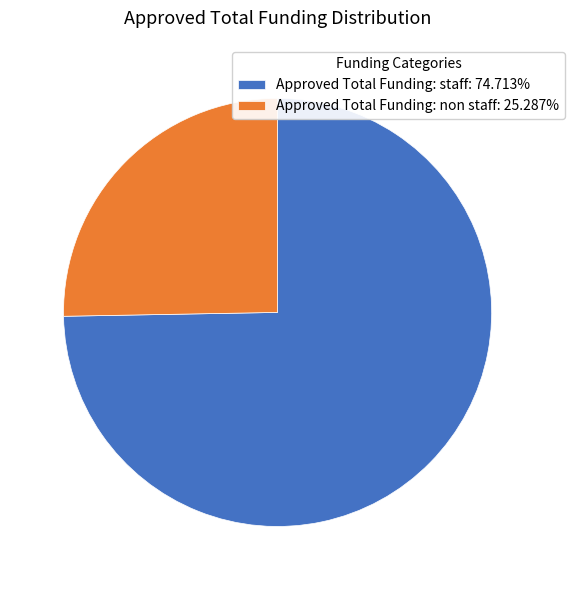

Approximately how many times larger is the value at Approved Total Funding: staff: 74.713% compared to Approved Total Funding: non staff: 25.287%?

3.0